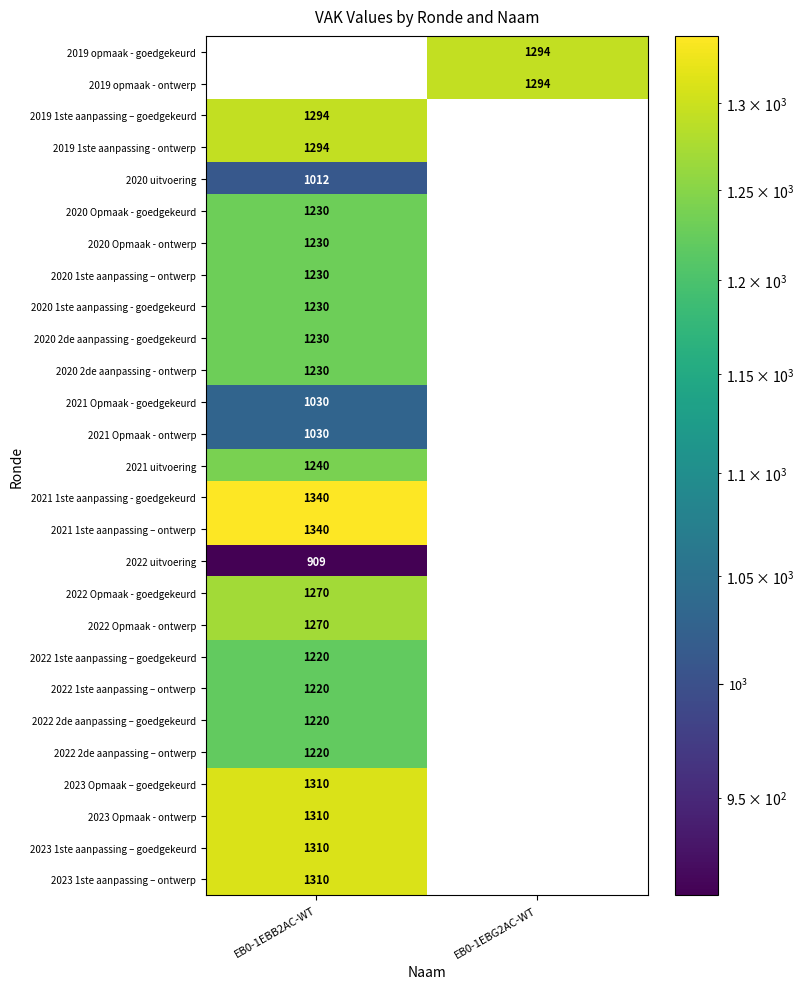

At which category is the sum across all series the highest?

EB0-1EBB2AC-WT